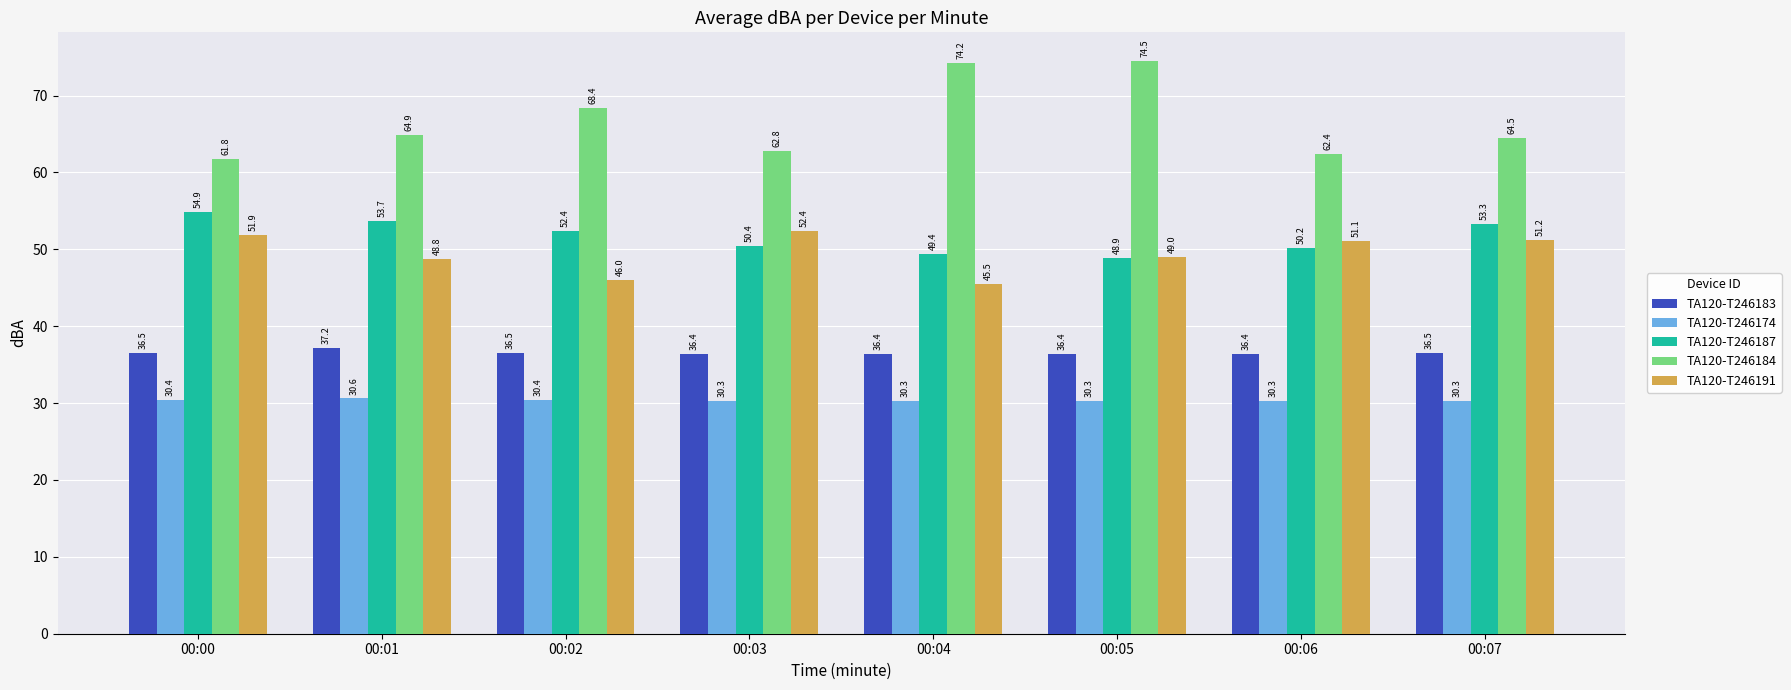

What are all the series names shown in the legend?

TA120-T246183, TA120-T246174, TA120-T246187, TA120-T246184, TA120-T246191